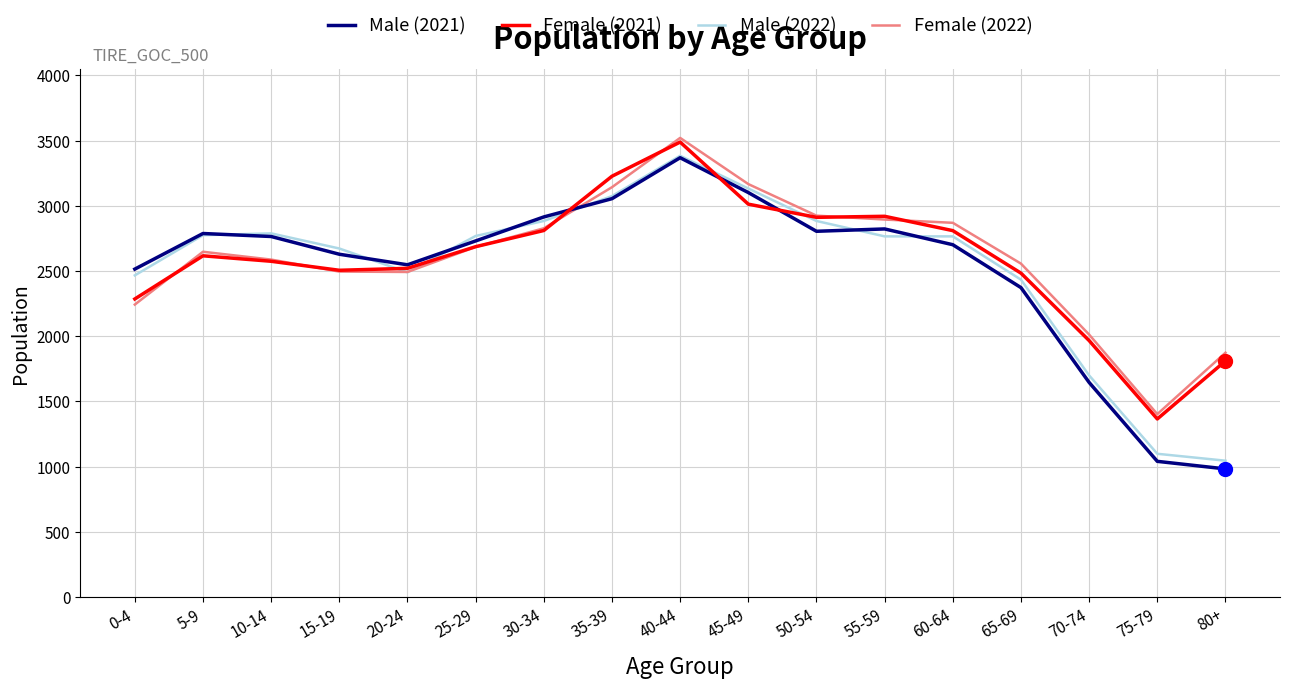

Which series has the largest range (max minus min)?

Male (2021)